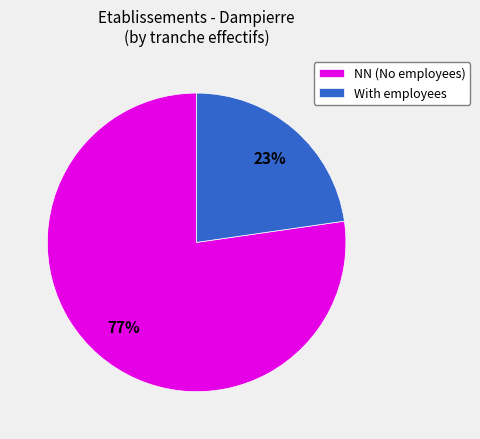

To the nearest percent, what is the average slice percentage?

50%